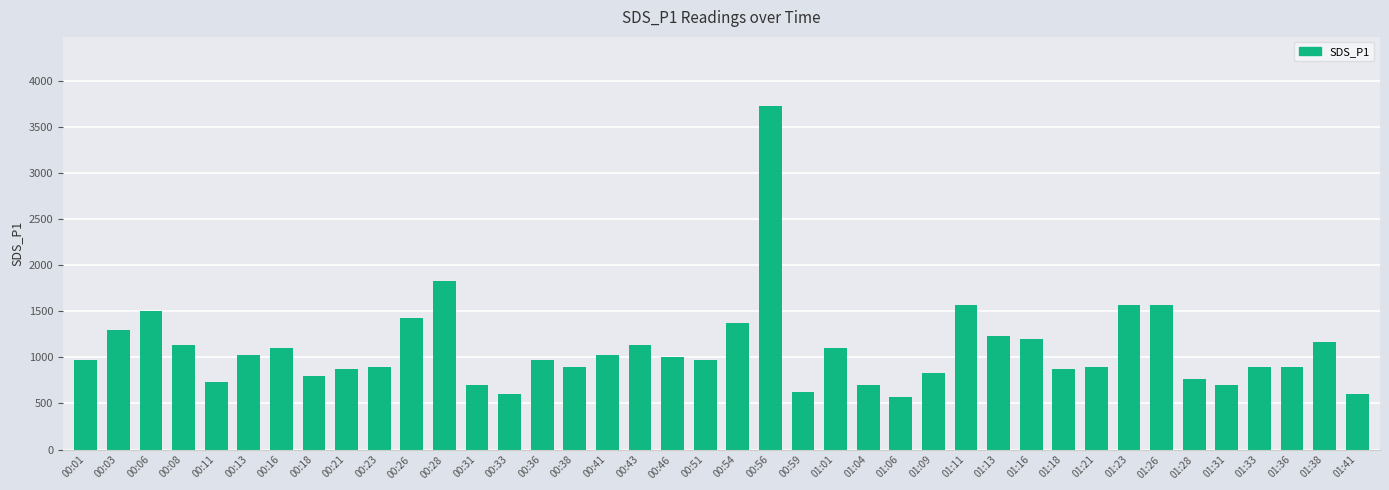

Is it true that the value at 01:38 is 1929?

False